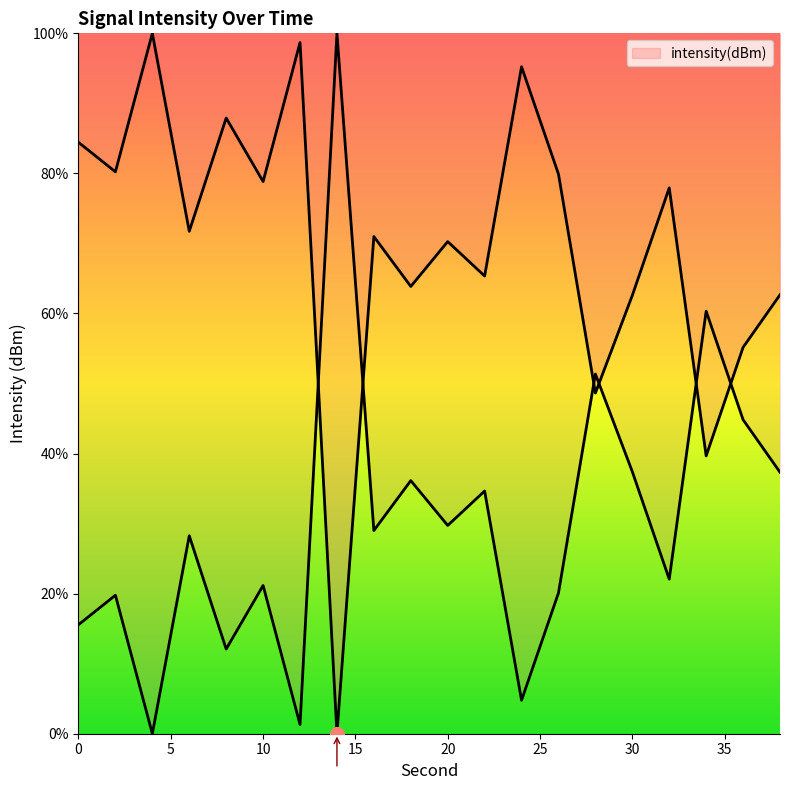

Does the chart display data point markers on the line(s)?

No